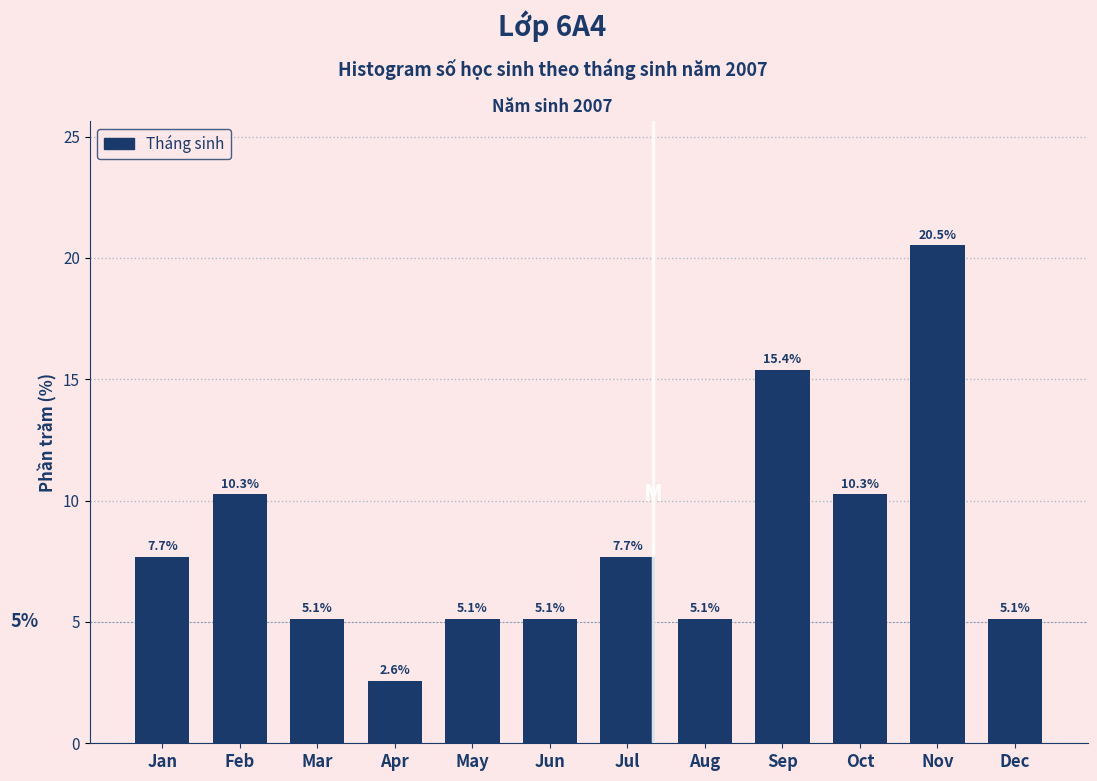

Reading left to right, what are all the values shown in this chart?

Jan=7.7	Feb=10.3	Mar=5.1	Apr=2.6	May=5.1	Jun=5.1	Jul=7.7	Aug=5.1	Sep=15.4	Oct=10.3	Nov=20.5	Dec=5.1